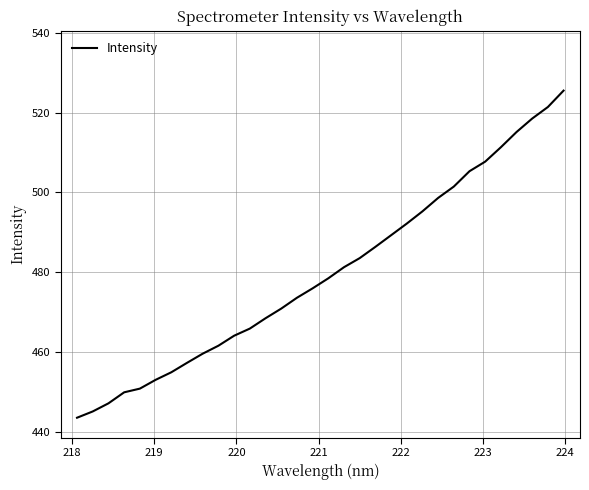

What is the smallest value displayed?

443.6